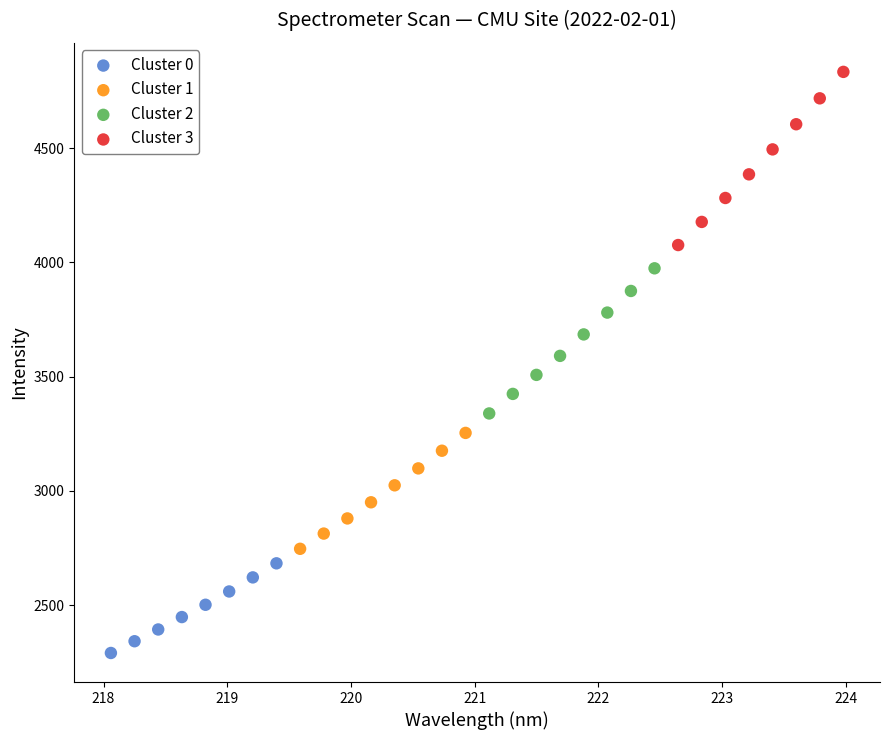

What are all the series names shown in the legend?

Cluster 0, Cluster 1, Cluster 2, Cluster 3